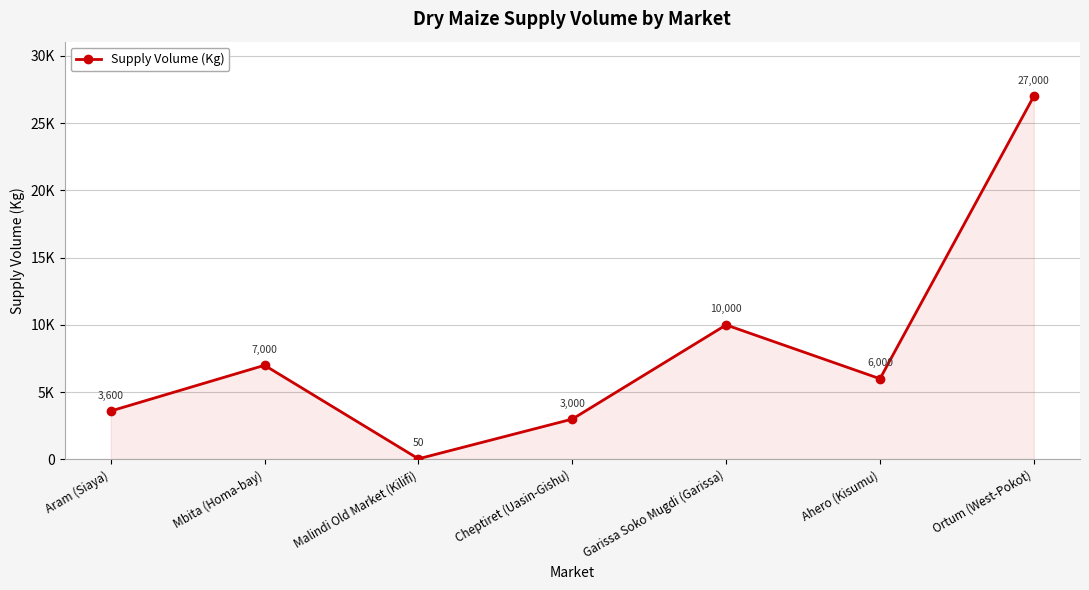

What is the greatest value displayed?

27000